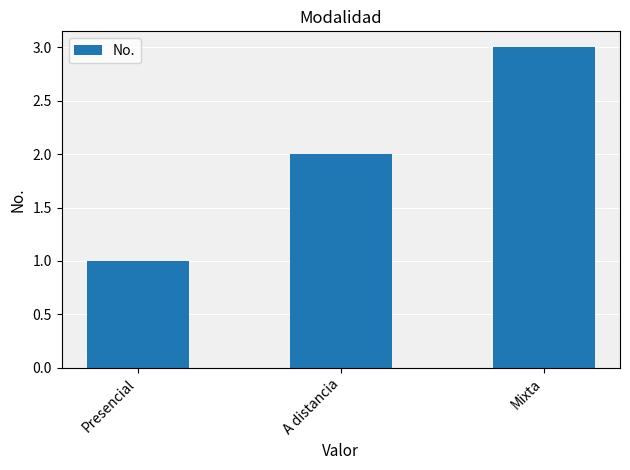

What is the label of the 3rd bar from the right?

Presencial